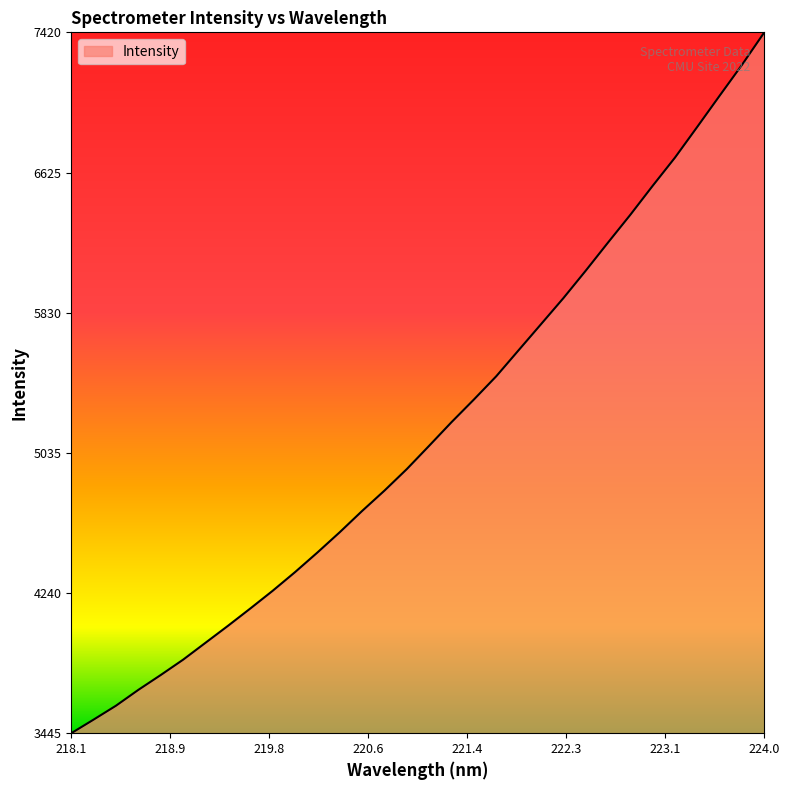

What is the difference between the maximum and minimum values?

3975.1